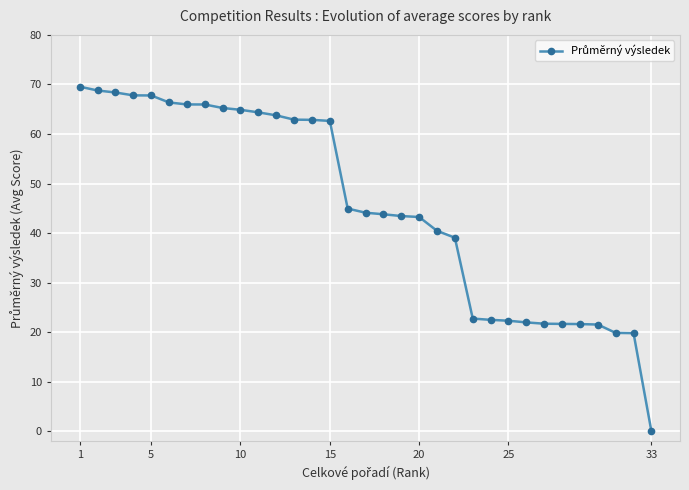

What is the sum of all values?

1502.2